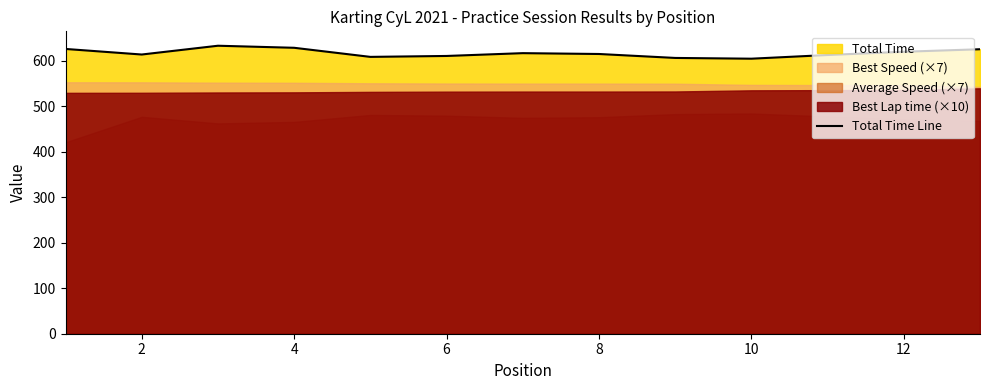

How many categories are shown in the chart?

13